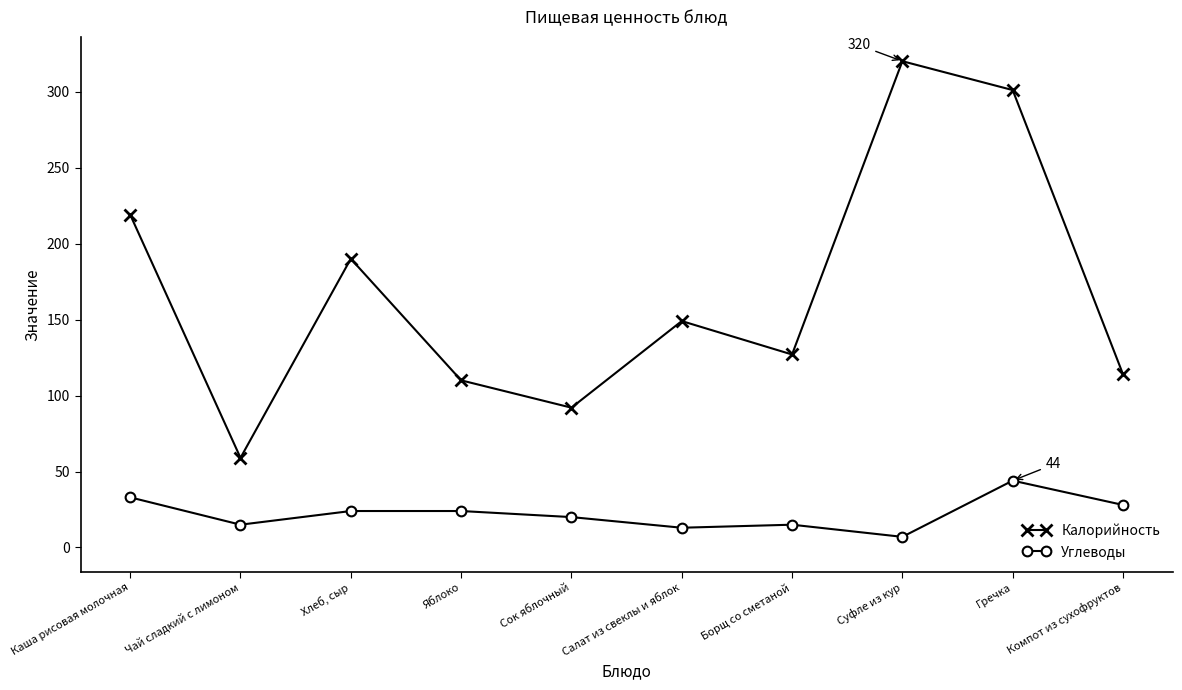

What is the label of the 3rd point from the right?

Суфле из кур